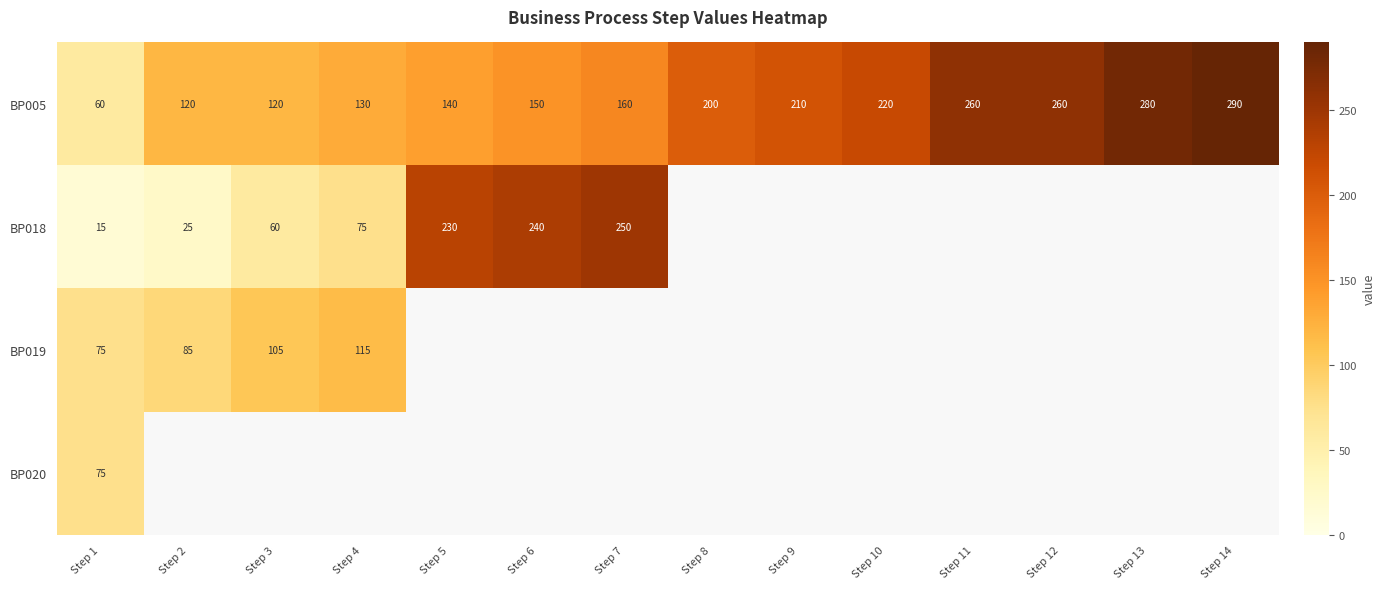

What is the difference between the second highest and minimum values in the BP005 series?

220